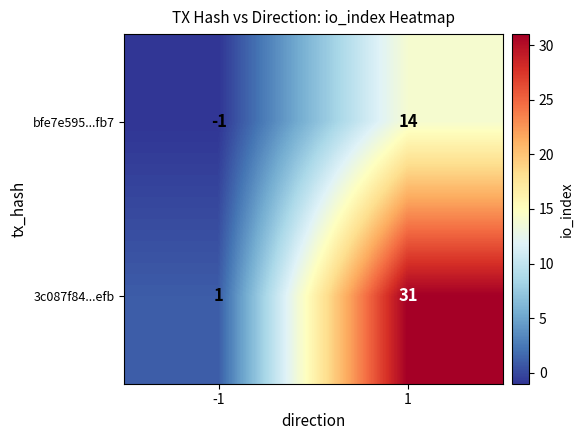

Reading right to left, list all the values displayed in this chart.

bfe7e595...fb7: 1=14	-1=-1
3c087f84...efb: 1=31	-1=1